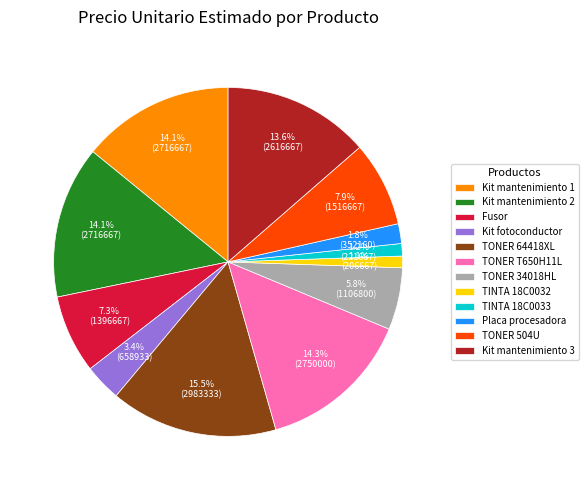

True or false: TONER 34018HL accounts for 1% of the total.

False